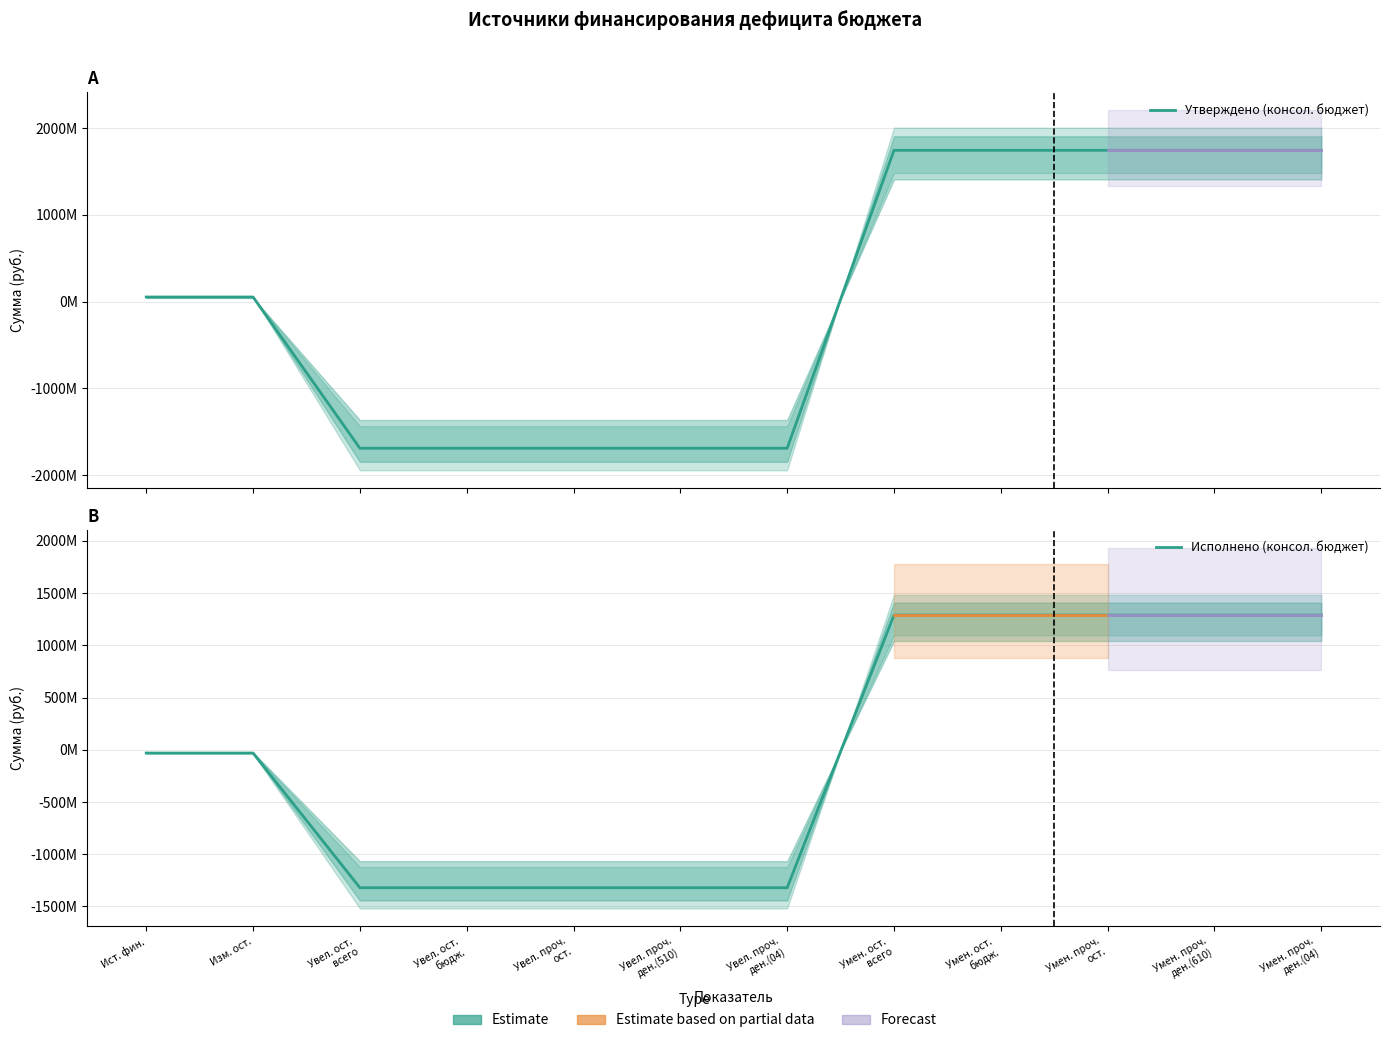

Reading left to right, list all the values displayed in this chart.

Утверждено (консол. бюджет): Ист. фин.=52256435.3	Изм. ост.=52256435.3	Увел. ост.
всего=-1691624257.3	Увел. ост.
бюдж.=-1691624257.3	Увел. проч.
ост.=-1691624257.3	Увел. проч.
ден.(510)=-1691624257.3	Увел. проч.
ден.(04)=-1691624257.3	Умен. ост.
всего=1743880692.6	Умен. ост.
бюдж.=1743880692.6	Умен. проч.
ост.=1743880692.6	Умен. проч.
ден.(610)=1743880692.6	Умен. проч.
ден.(04)=1743880692.6
Исполнено (консол. бюджет): Ист. фин.=-31303713.6	Изм. ост.=-31303713.6	Увел. ост.
всего=-1320749169.9	Увел. ост.
бюдж.=-1320749169.9	Увел. проч.
ост.=-1320749169.9	Увел. проч.
ден.(510)=-1320749169.9	Увел. проч.
ден.(04)=-1320749169.9	Умен. ост.
всего=1289445456.3	Умен. ост.
бюдж.=1289445456.3	Умен. проч.
ост.=1289445456.3	Умен. проч.
ден.(610)=1289445456.3	Умен. проч.
ден.(04)=1289445456.3